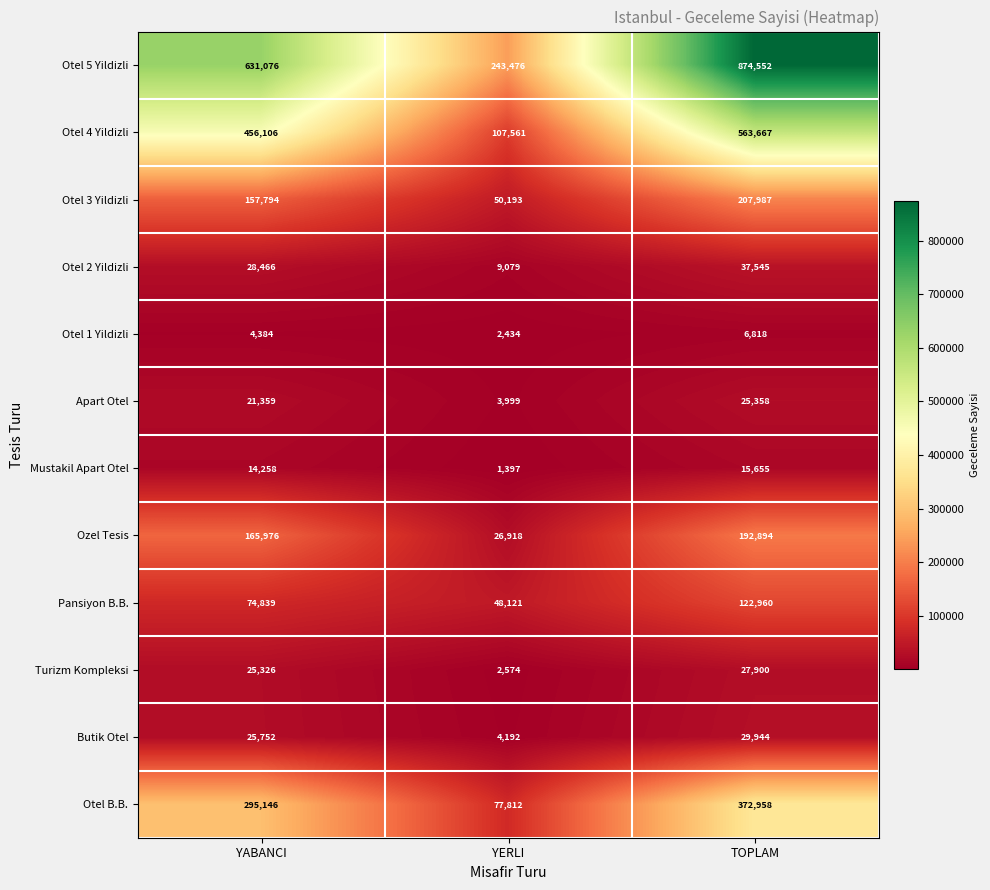

What is the total value across all series at YERLI?

577756